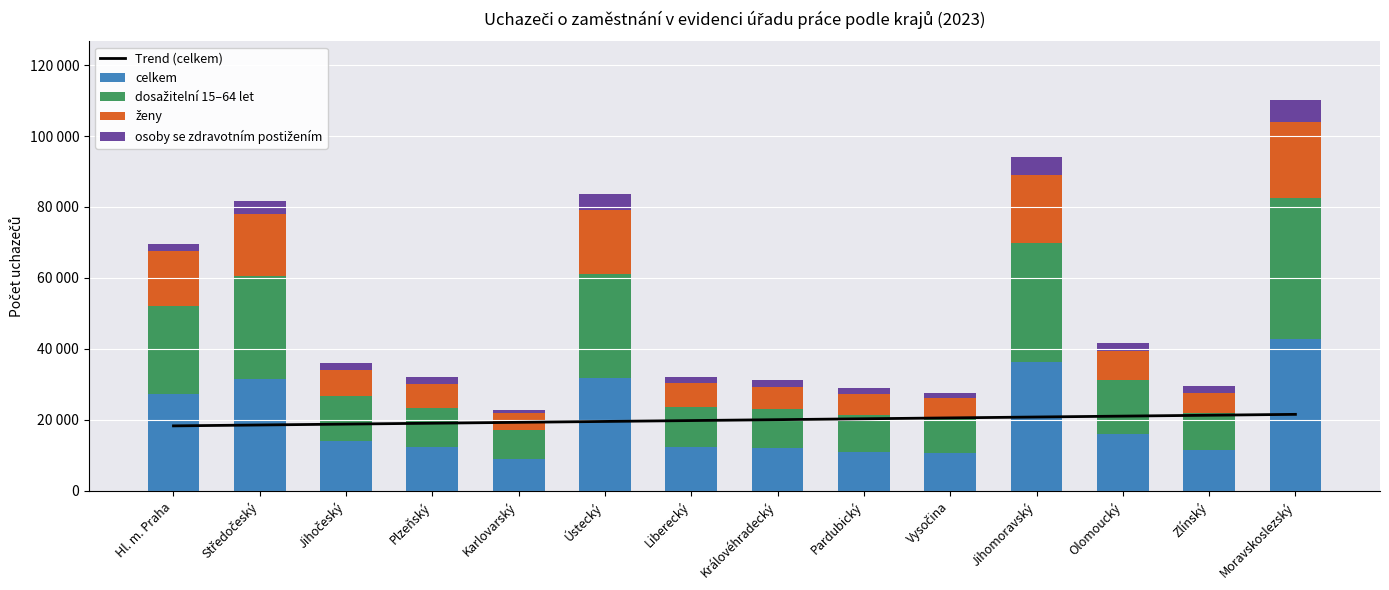

Reading right to left, extract all data points from this chart.

Trend (celkem): 21567.7	21318.1	21068.4	20818.7	20569.0	20319.3	20069.6	19819.9	19570.3	19320.6	19070.9	18821.2	18571.5	18321.8
celkem: 42912.0	11498.0	16108.0	36308.0	10773.0	11038.0	12032.0	12485.0	31846.0	8910.0	12250.0	14022.0	31620.0	27425.0
dosažitelní 15–64 let: 39642.0	10510.0	15083.0	33577.0	9875.0	10325.0	10979.0	11109.0	29304.0	8209.0	11187.0	12751.0	28953.0	24760.0
ženy: 21320.0	5697.0	8196.0	18991.0	5467.0	5809.0	6382.0	6787.0	17964.0	4827.0	6674.0	7391.0	17585.0	15490.0
osoby se zdravotním postižením: 6240.0	1834.0	2373.0	5087.0	1569.0	1695.0	1914.0	1689.0	4523.0	931.0	2021.0	2008.0	3636.0	1802.0